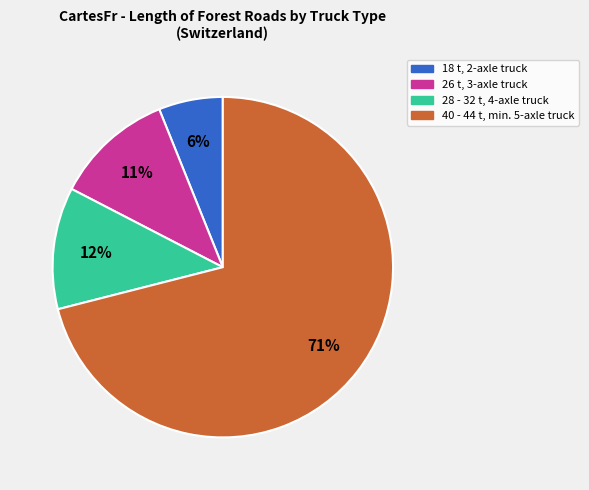

To the nearest percent, what percentage of the pie is 18 t, 2-axle truck?

6%